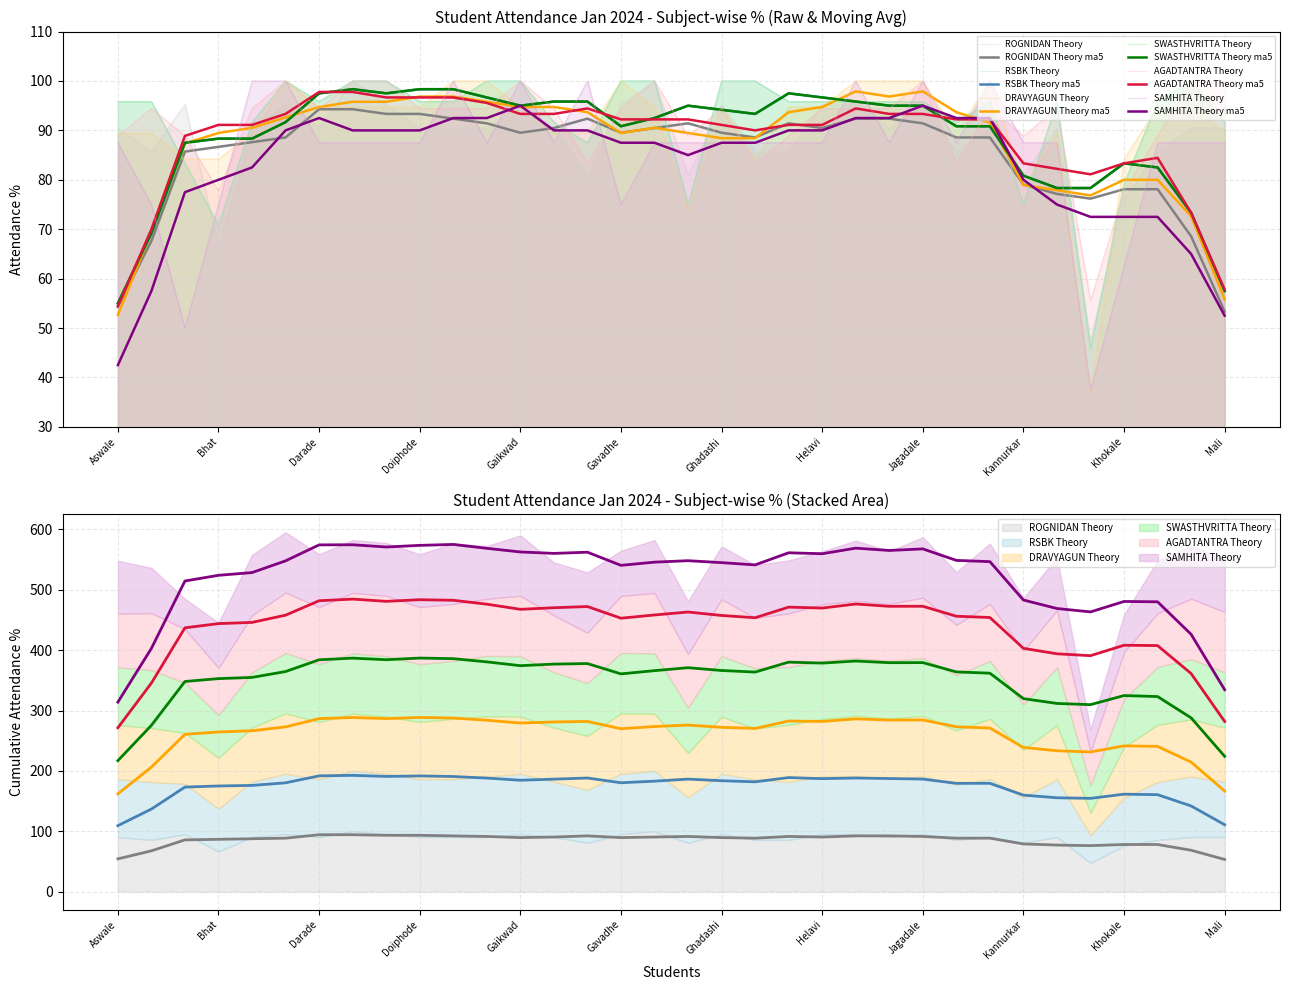

Which series has the widest spread of values?

DRAVYAGUN_Theory